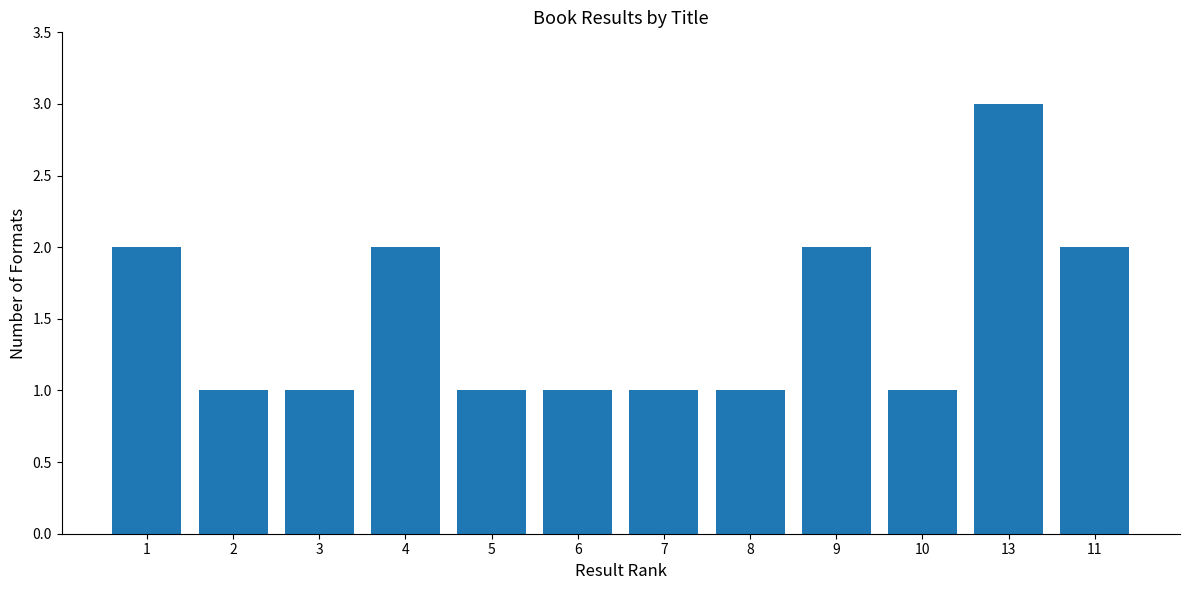

What is the minimum value shown in the chart?

1